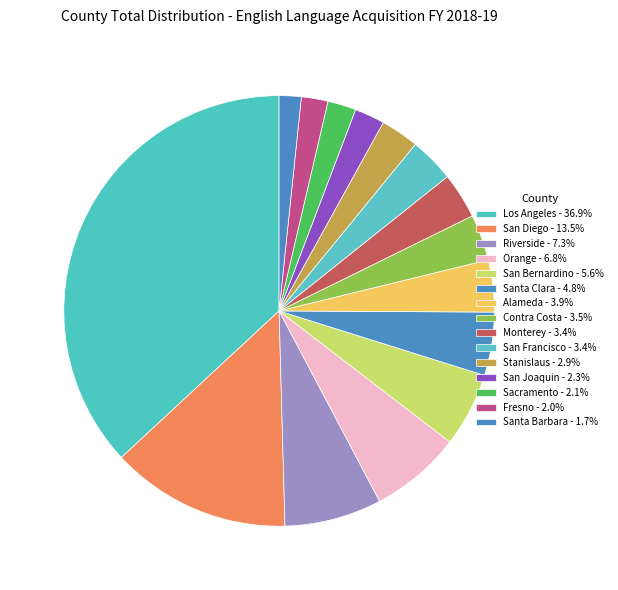

How many segments does this pie chart have?

15